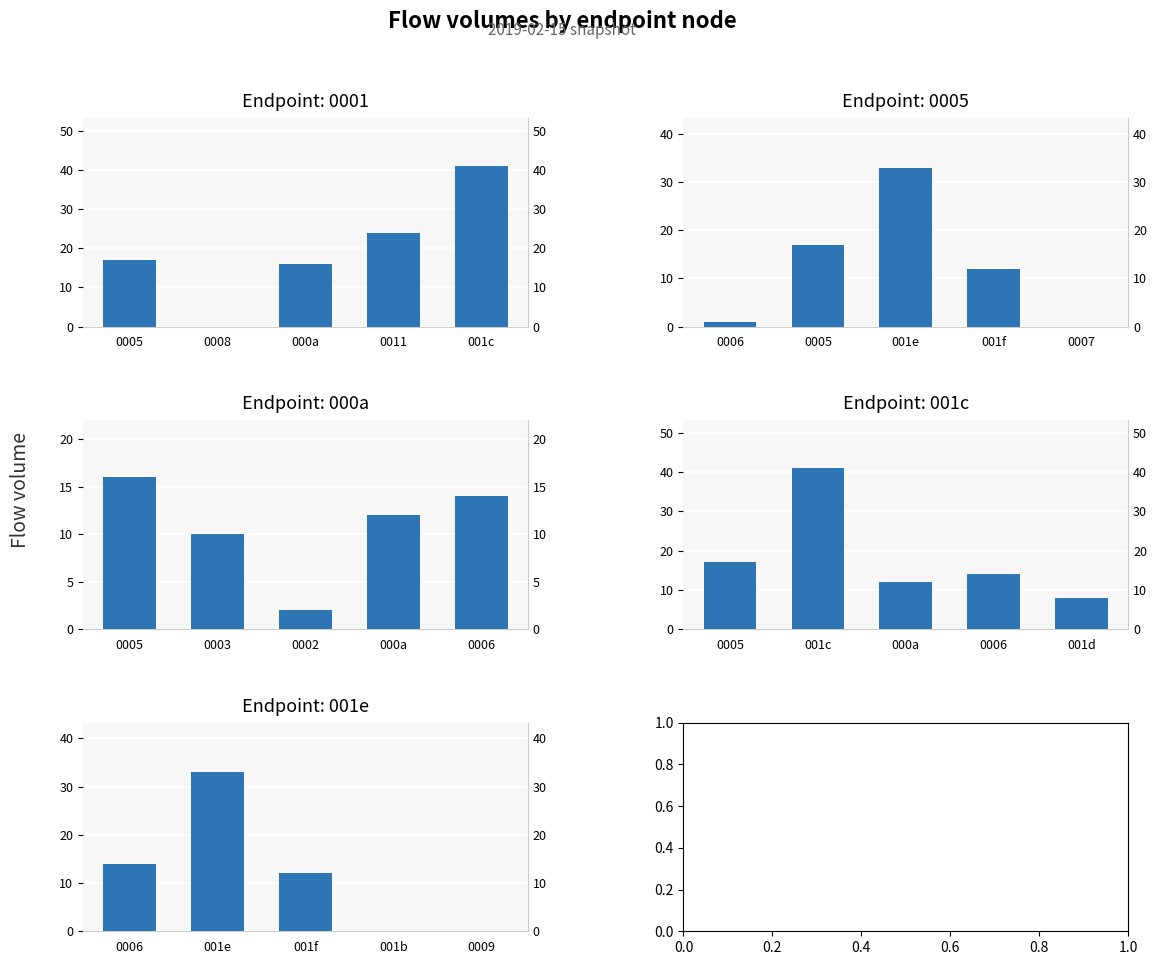

What is the approximate value of 001c at 0005, to the nearest 5?

15